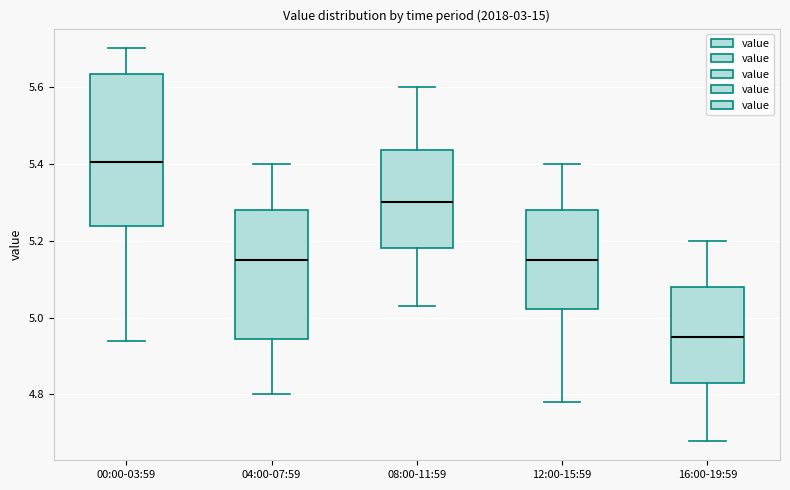

Which box is the tallest, from its lower edge to its upper edge?

00:00-03:59